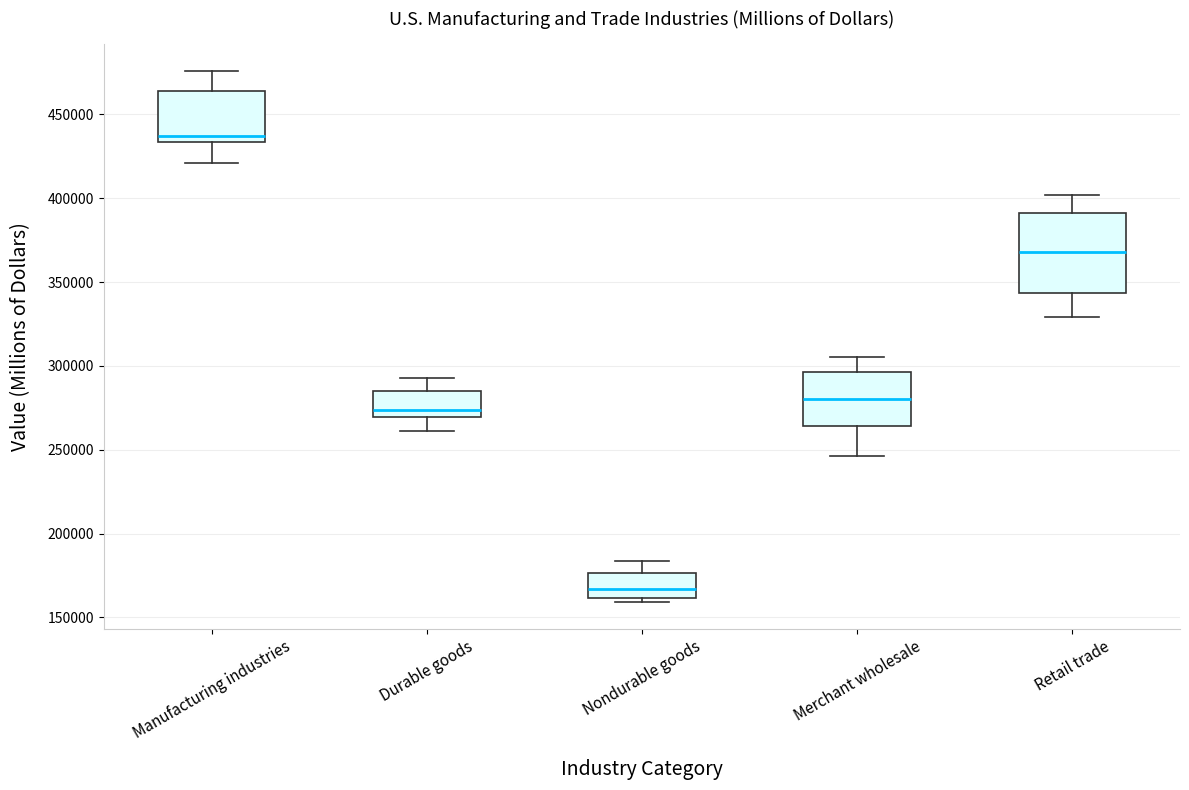

Reading left to right, transcribe this box plot: for each box, give where its median line is, the range the box spans, and where its two whiskers end, as read against the y-axis. The values are not printed on the chart, so give them approximately, as read against the axis.

Manufacturing industries: median 435000 (just above the box's lower edge), box 435000 to 465000, whiskers 420000 to 475000
Durable goods: median 275000, box 270000 to 285000, whiskers 260000 to 295000
Nondurable goods: median 165000, box 160000 to 175000, whiskers 160000 (just below the box's lower edge) to 185000
Merchant wholesale: median 280000, box 265000 to 295000, whiskers 245000 to 305000
Retail trade: median 370000, box 345000 to 390000, whiskers 330000 to 400000